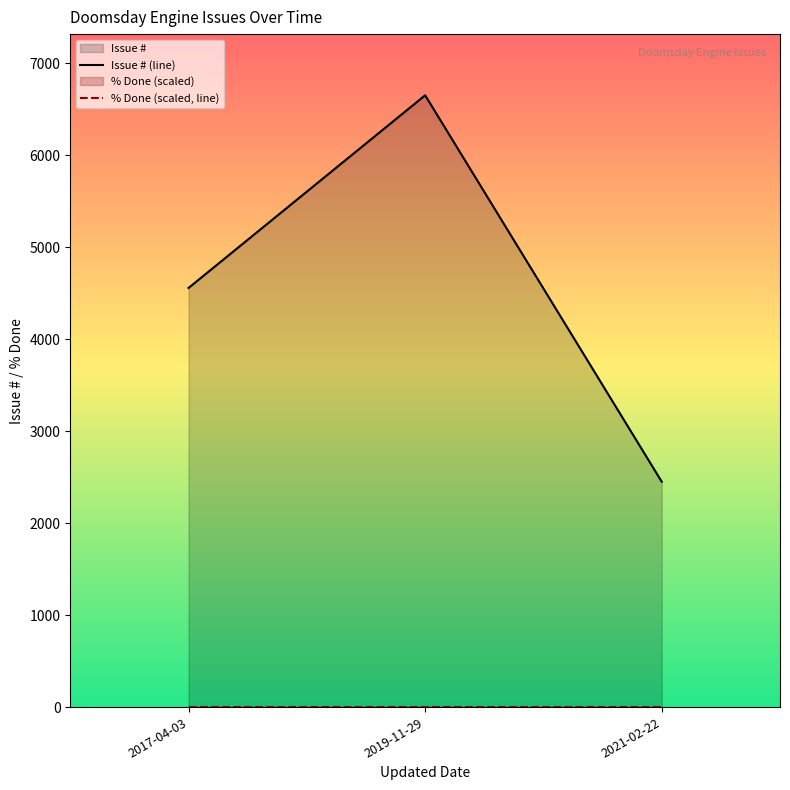

What is the difference between the Issue # (line) values at 2017-04-03 and 2019-11-29?

2094